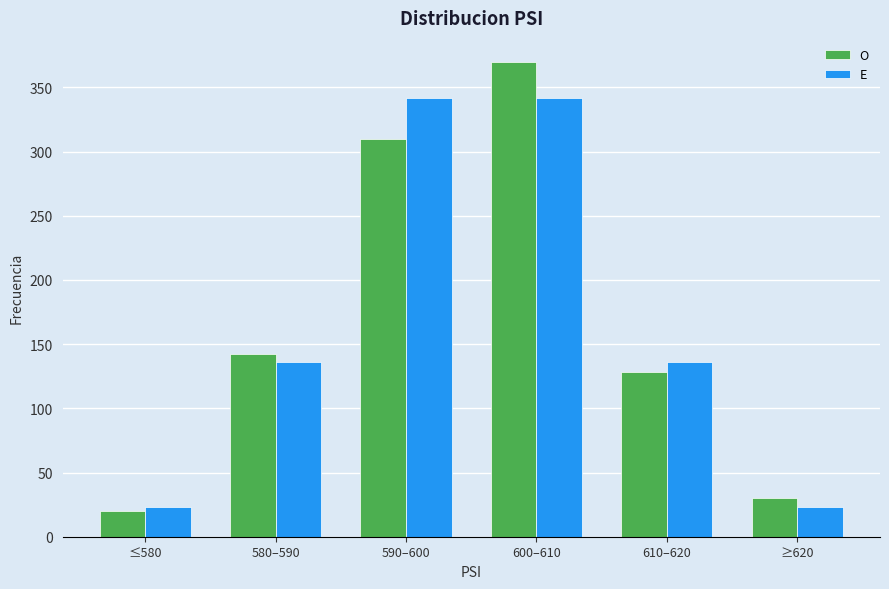

The E series shows 135.9 at 610–620. True or false?

True